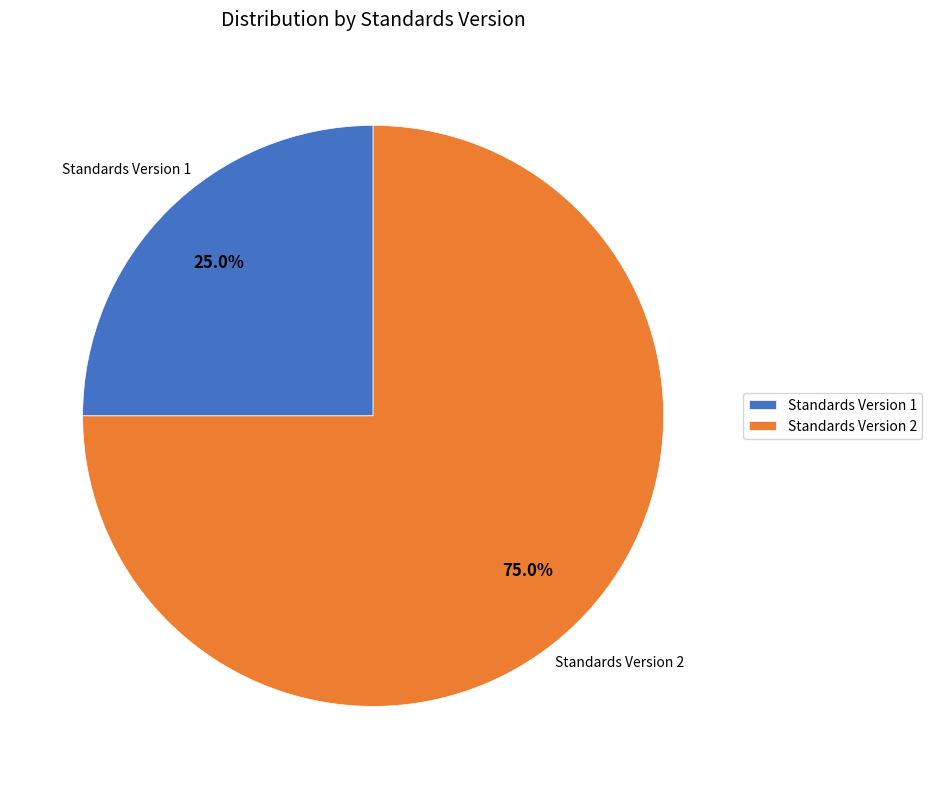

Which slice is the largest?

Standards Version 2